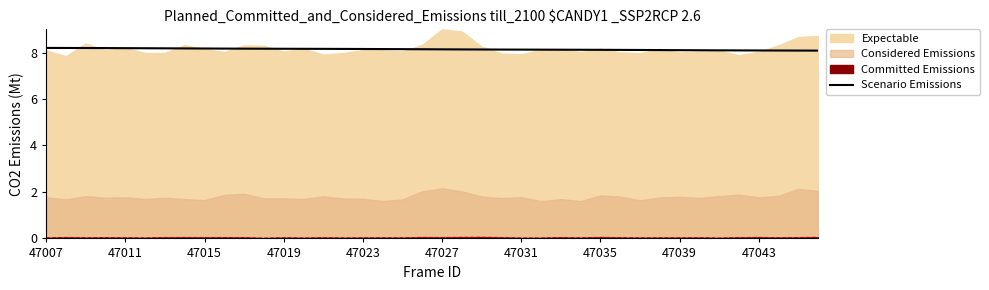

What is the minimum value for Scenario Emissions?

8.1